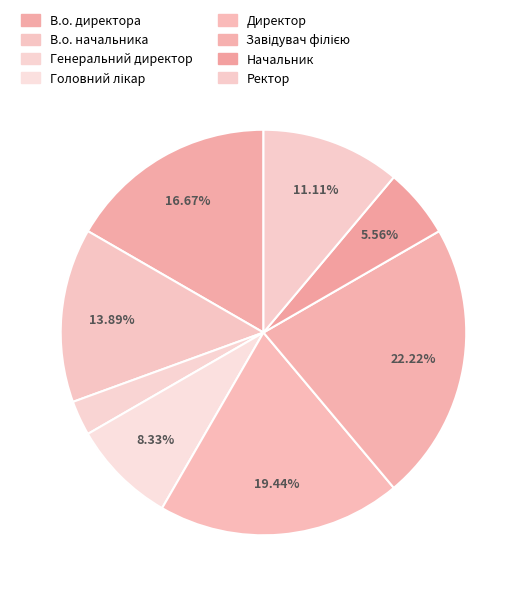

Approximately how many times larger is the value at Головний лікар compared to Директор?

0.4